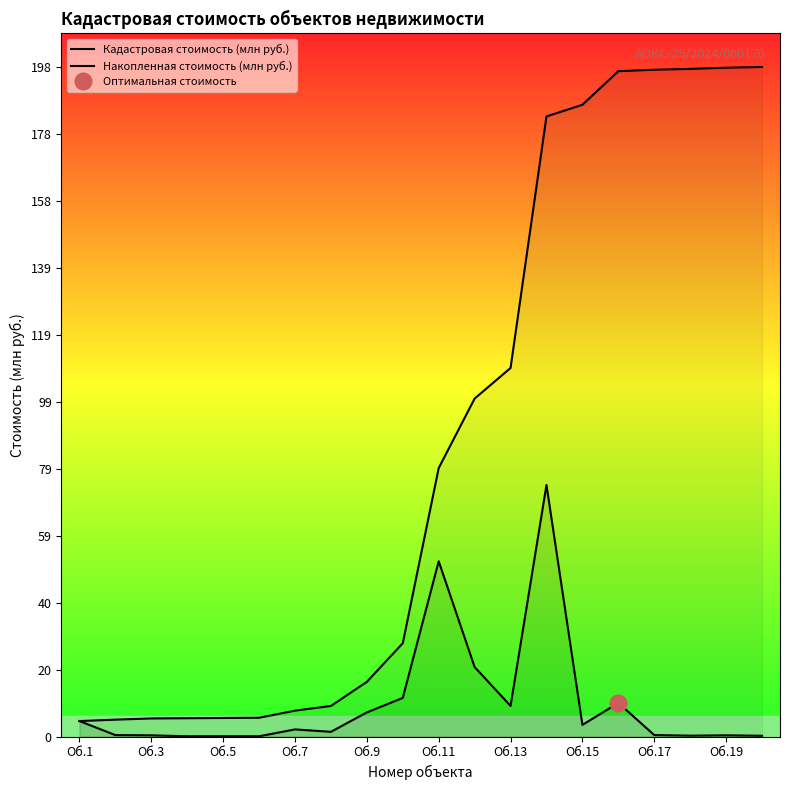

What is the total value across all series at Об.3?

5.4